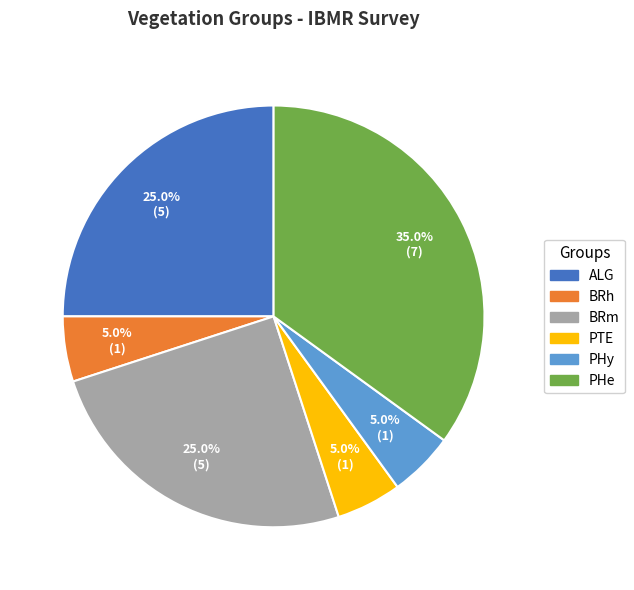

Is it true that PHy is 11% of the pie?

False